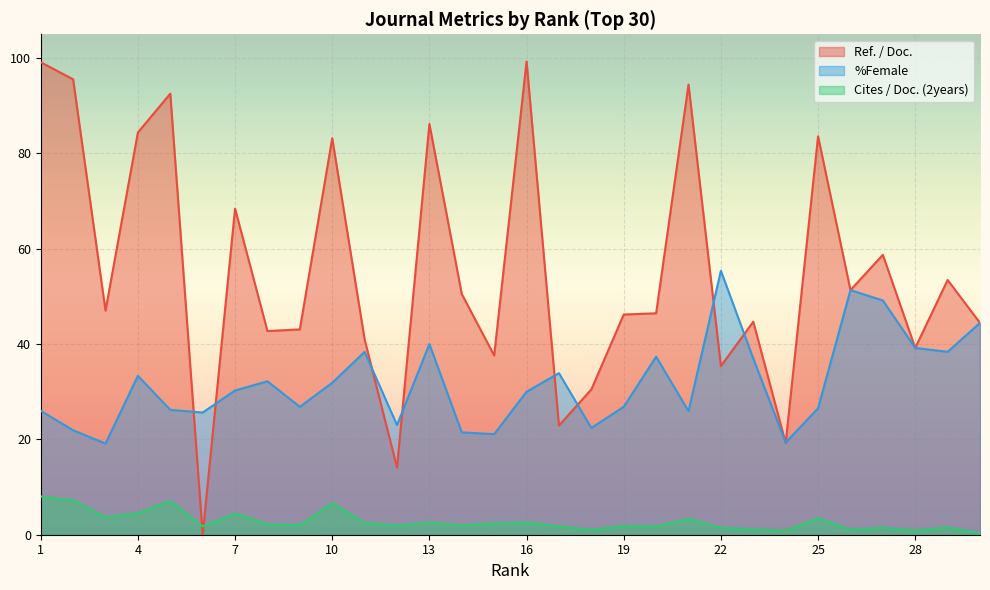

True or false: Cites / Doc. (2years) has more than 0 interior local peaks.

True